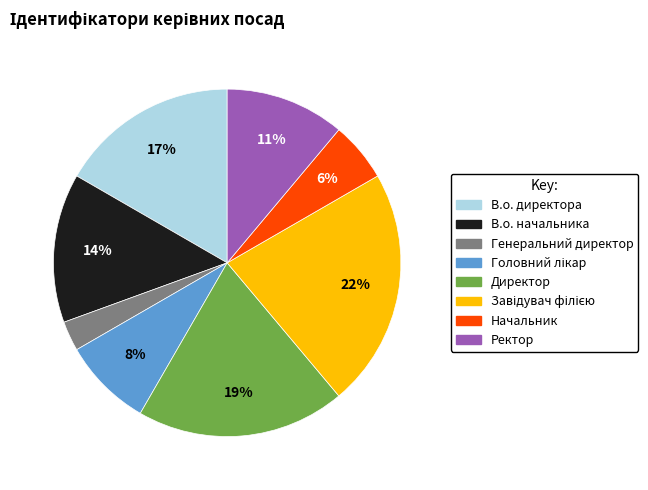

To the nearest percent, what percentage of the pie is Начальник?

6%